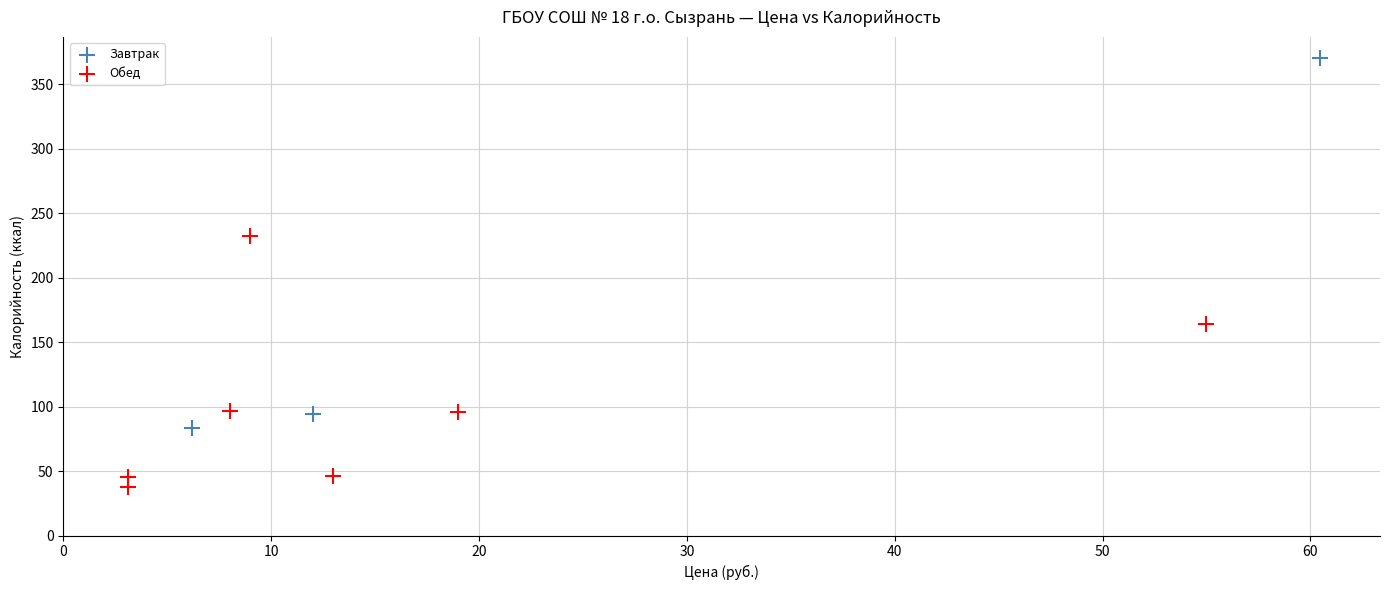

Which series has the largest Y range (max minus min)?

Завтрак